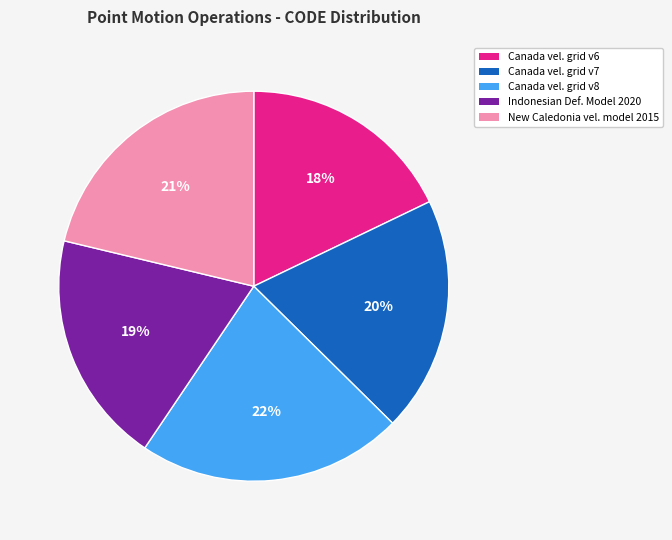

How many segments does this pie chart have?

5